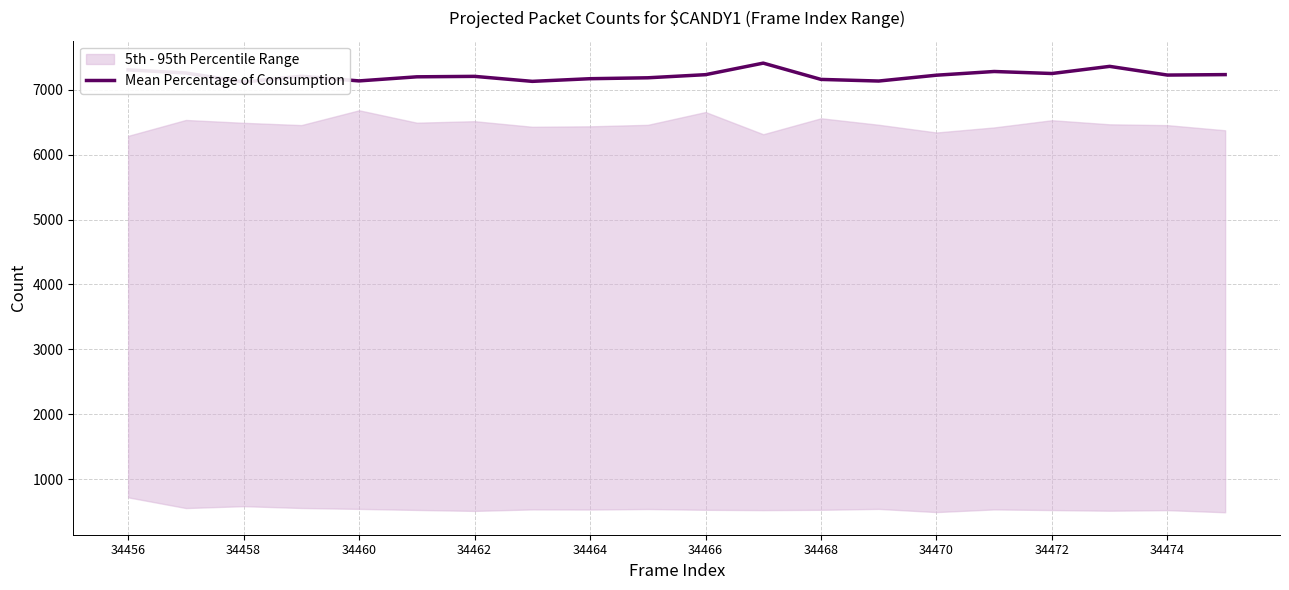

The value at 34456 is 7307. True or false?

True